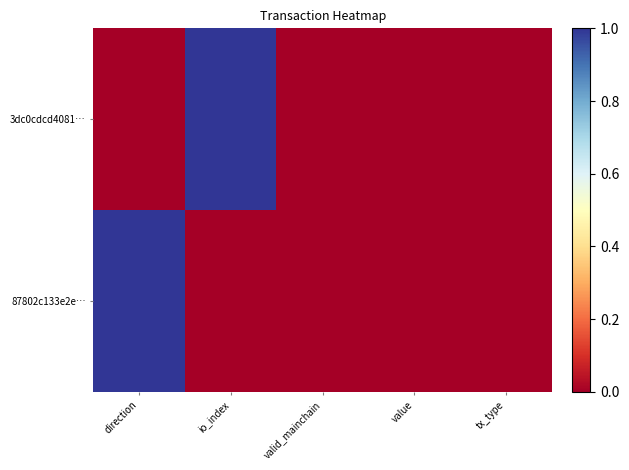

Reading right to left, what are all the values shown in this chart?

3dc0cdcd4081…: tx_type=0	value=0	valid_mainchain=0	io_index=1	direction=0
87802c133e2e…: tx_type=0	value=0	valid_mainchain=0	io_index=0	direction=1